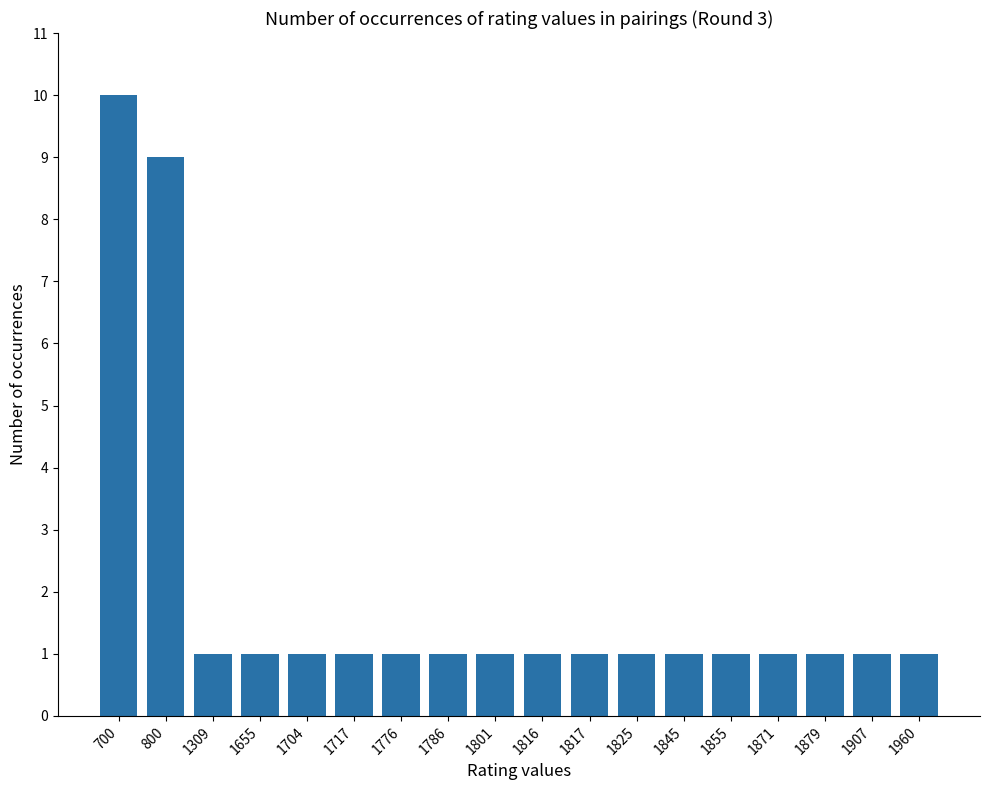

What is the value of the 5th bar from the left?

1